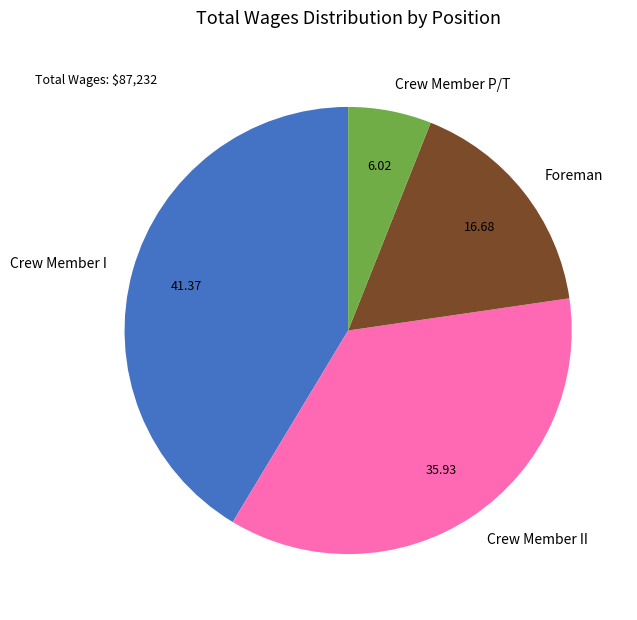

Which has a higher value, Crew Member P/T or Foreman?

Foreman